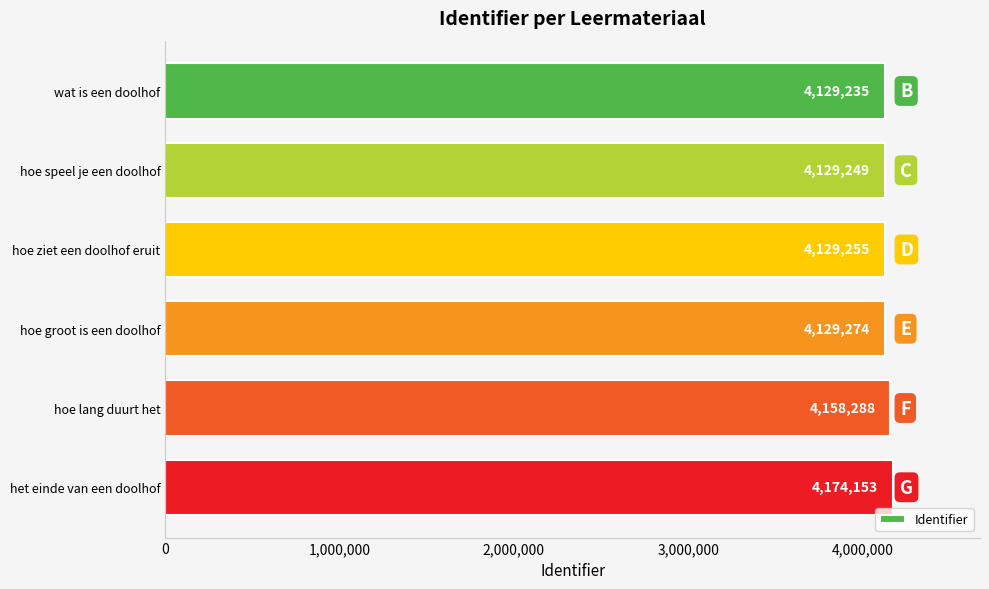

What position from the bottom is hoe groot is een doolhof?

3